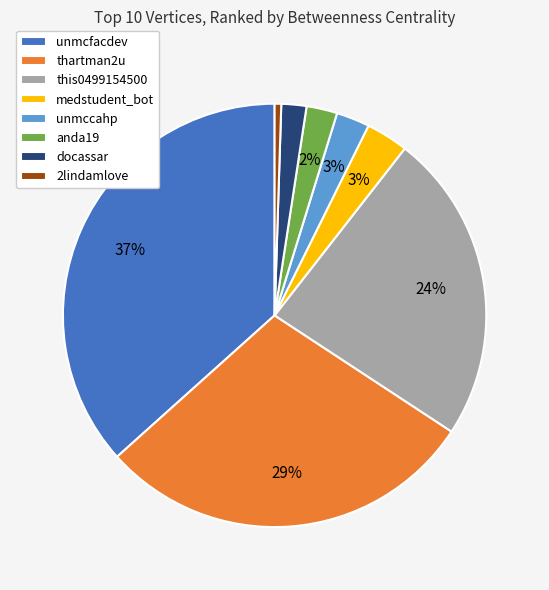

True or false: thartman2u accounts for 42% of the total.

False